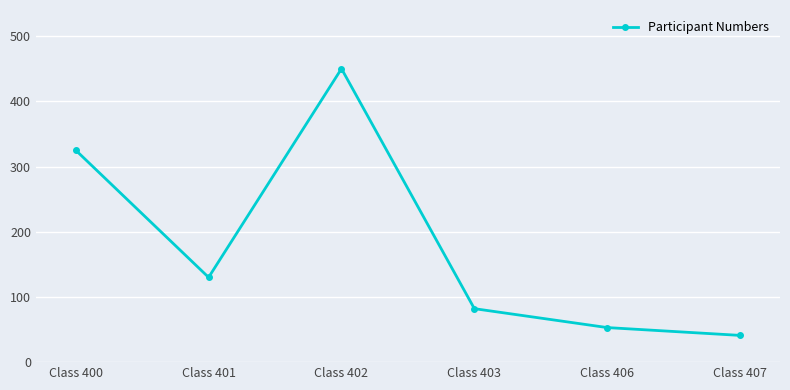

How many lines are shown in the chart?

1